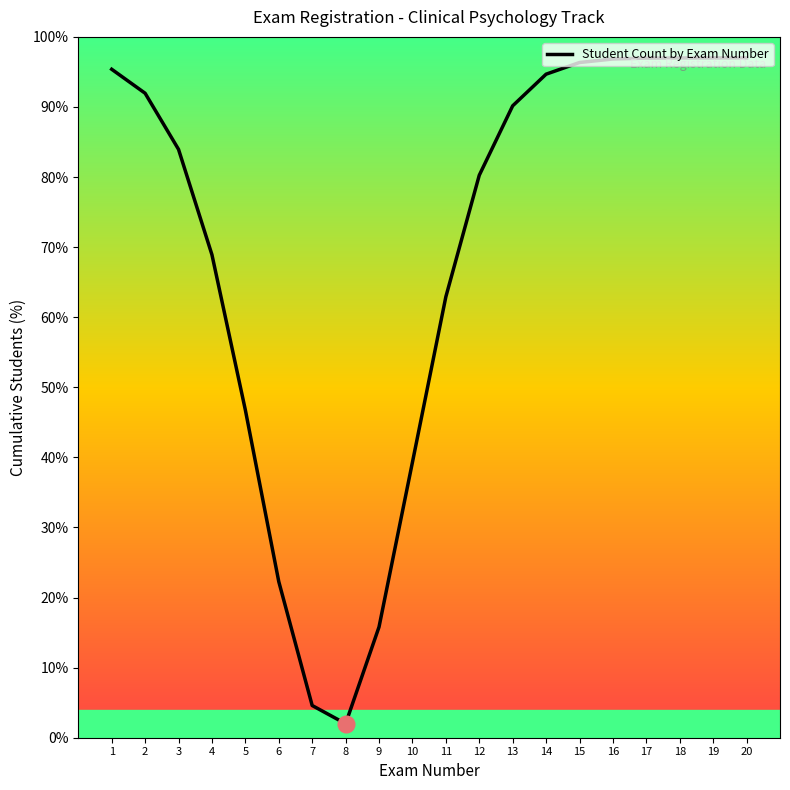

How many points are lower than both their immediate neighbors (excluding endpoints)?

1